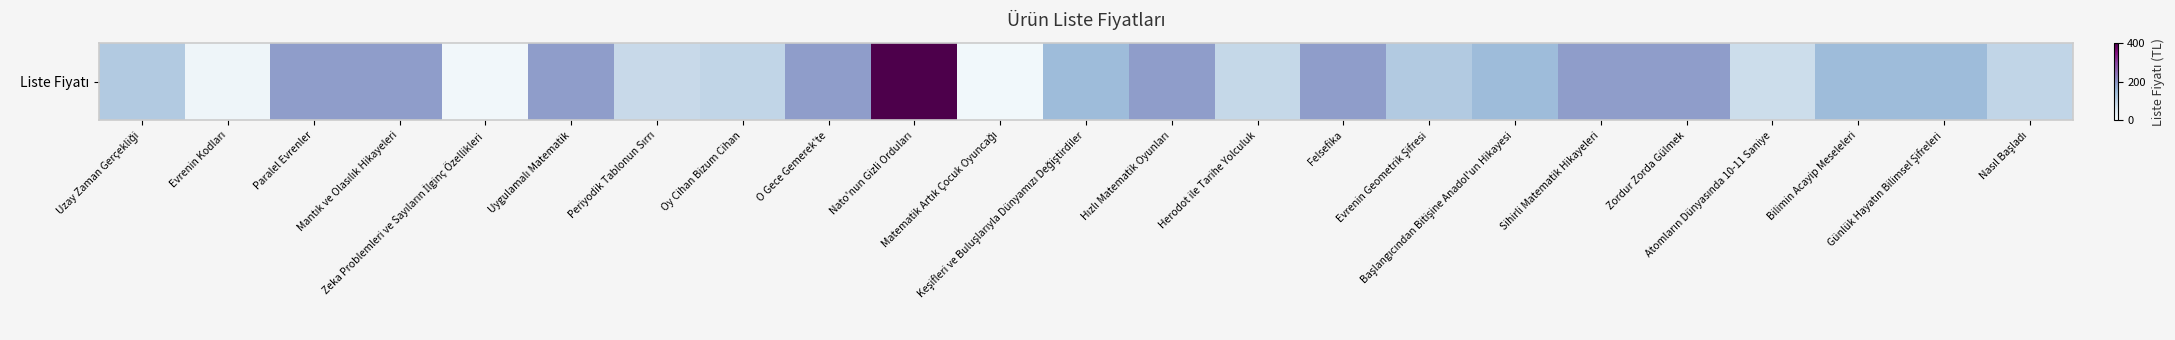

What is the difference between the maximum and minimum values?

388.0